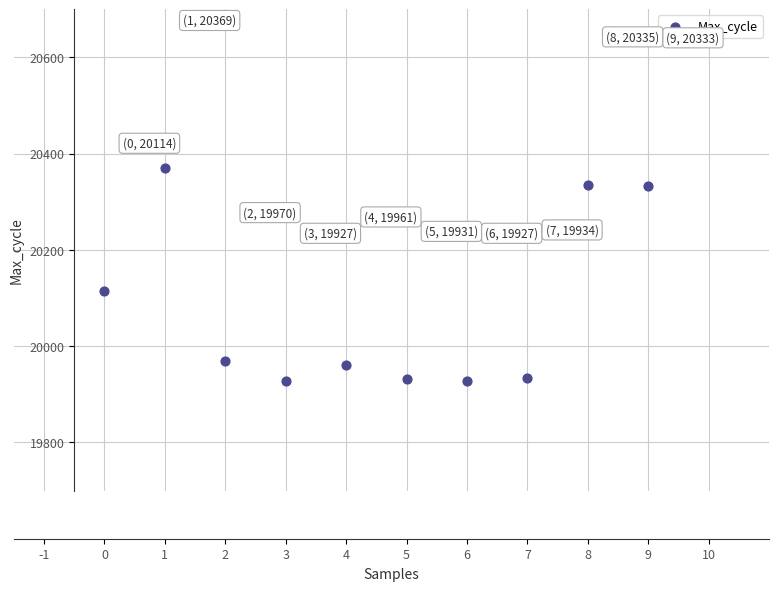

What is the range of Y values (max minus min)?

442